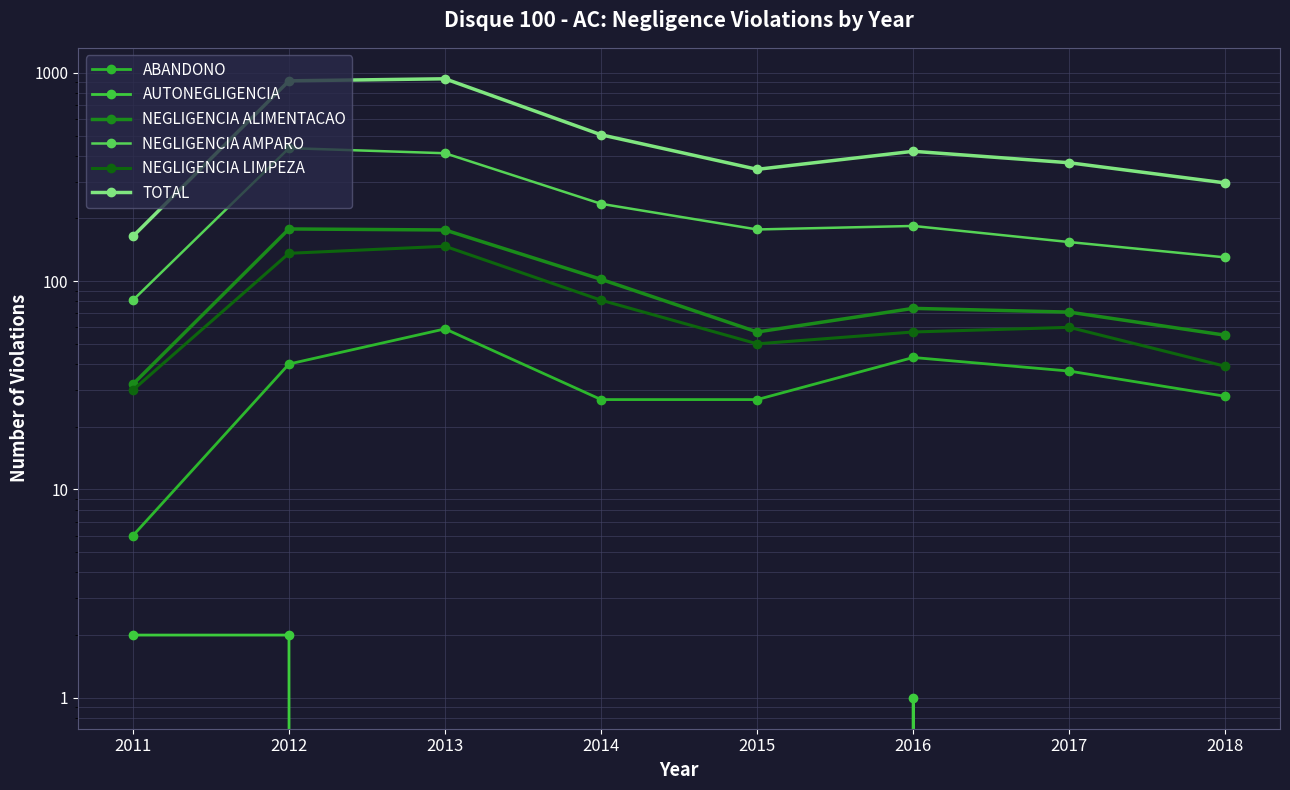

Reading left to right, what are all the values shown in this chart?

ABANDONO: 6	40	59	27	27	43	37	28
AUTONEGLIGENCIA: 2	2	0	0	0	1	0	0
NEGLIGENCIA ALIMENTACAO: 32	178	176	102	57	74	71	55
NEGLIGENCIA AMPARO: 81	435	411	235	177	184	154	130
NEGLIGENCIA LIMPEZA: 30	136	147	81	50	57	60	39
TOTAL: 164	915	936	504	344	420	370	296